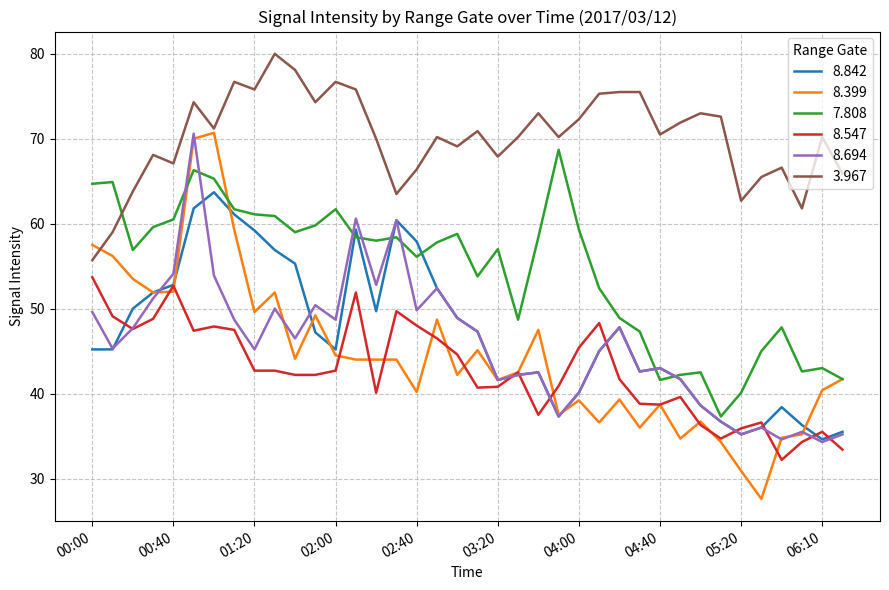

Which series has the largest total across all categories?

3.967